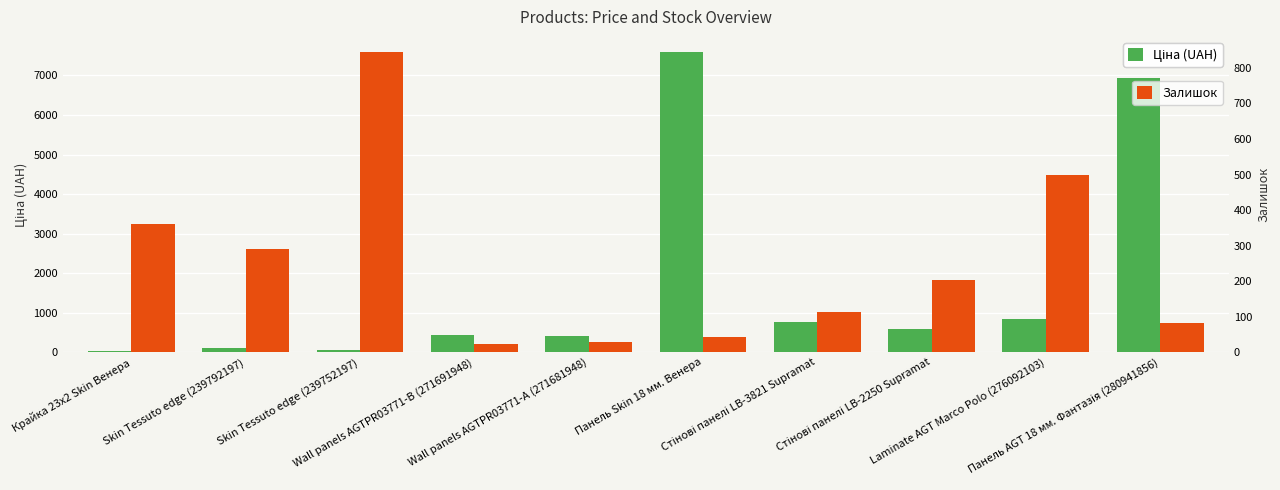

Does the chart contain any negative values?

No